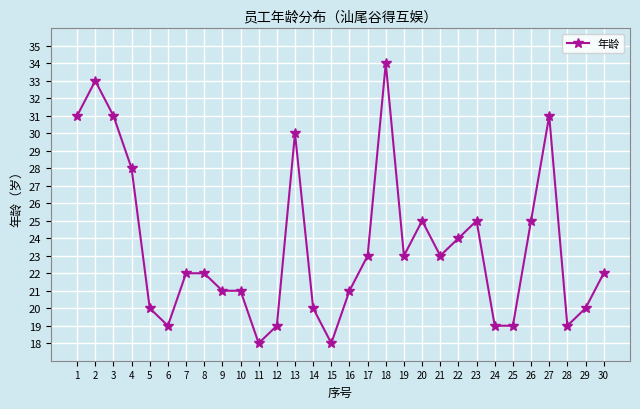

Is this an area chart (filled region under the line)?

No